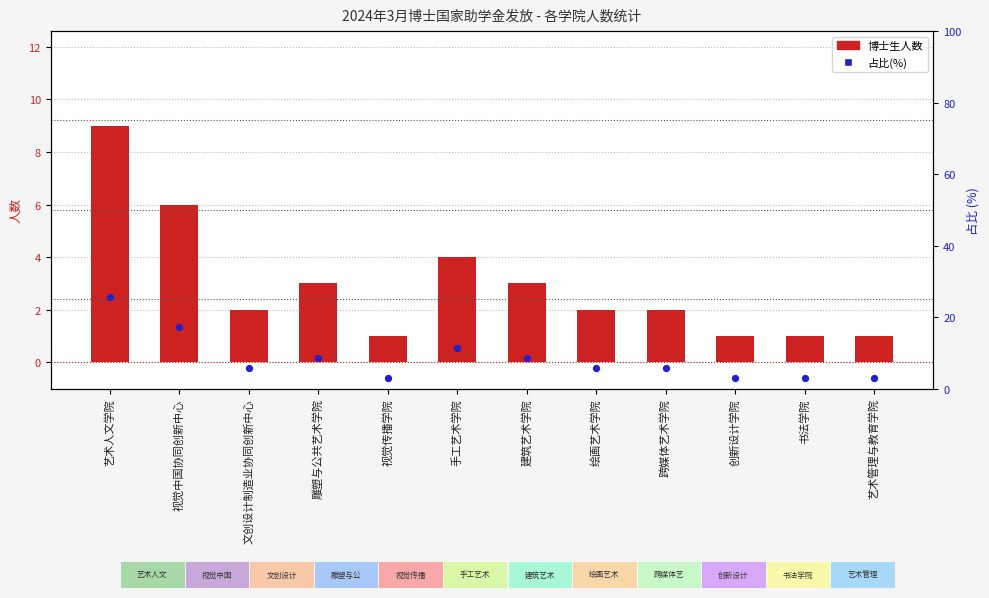

At how many categories does at least one series exceed 1?

12